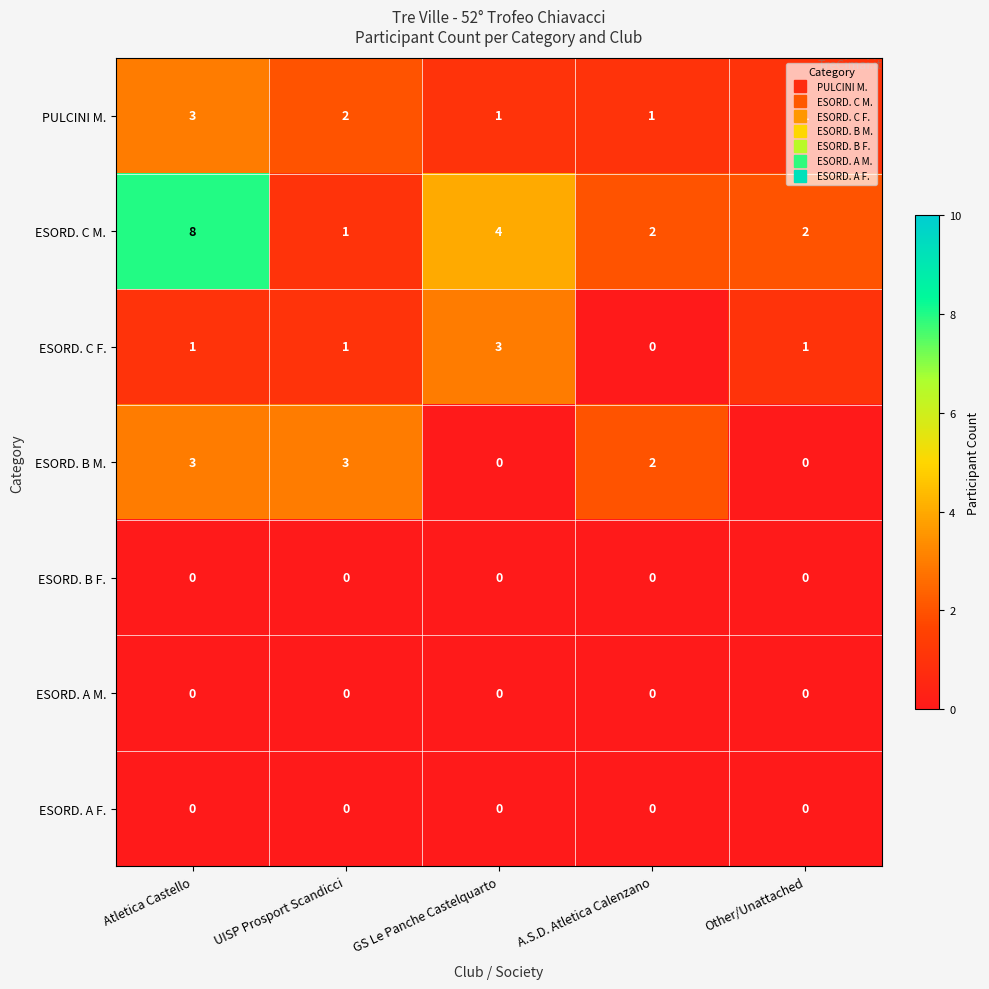

The value of ESORD. B M. at Other/Unattached is 1. True or false?

False